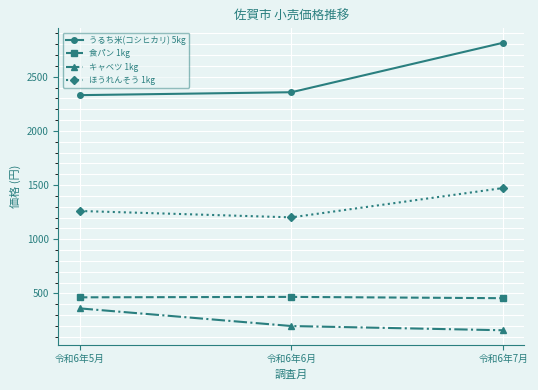

What is the spread (max minus min) of values at 令和6年5月?

1968